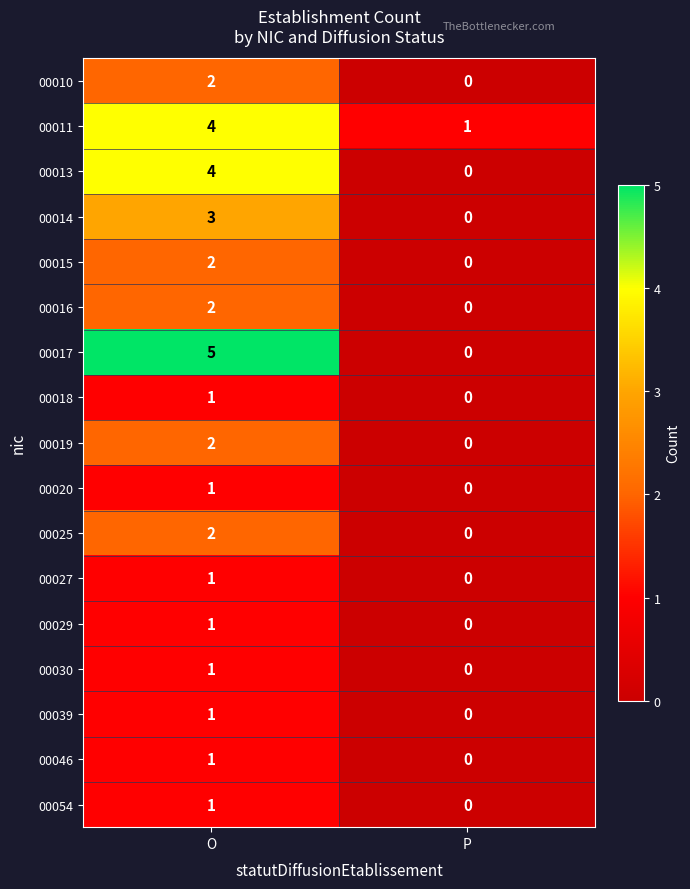

At which label is 00027 closest to 0?

P